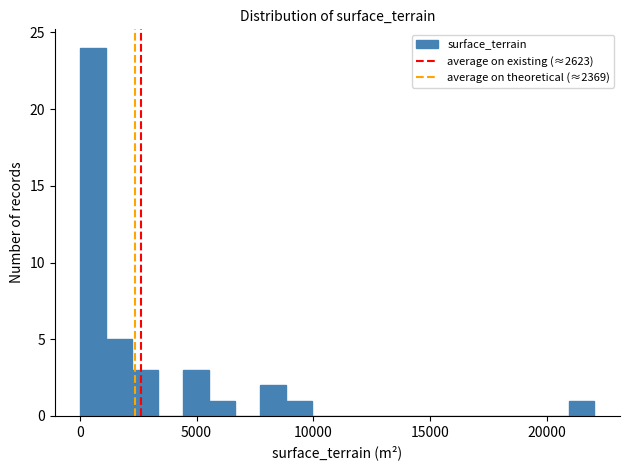

Around what value on the x-axis is the tallest bar? Give the approximate position of its centre, as read against the axis.

500